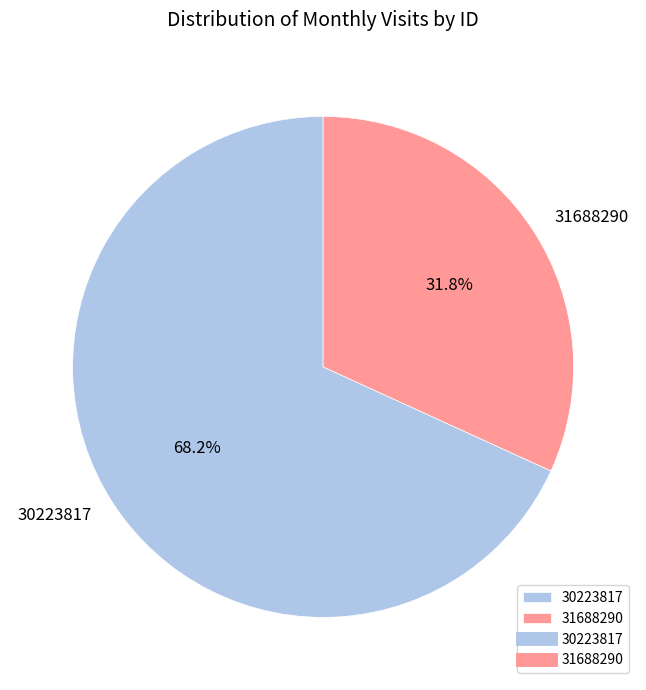

True or false: 30223817 accounts for 68% of the total.

True